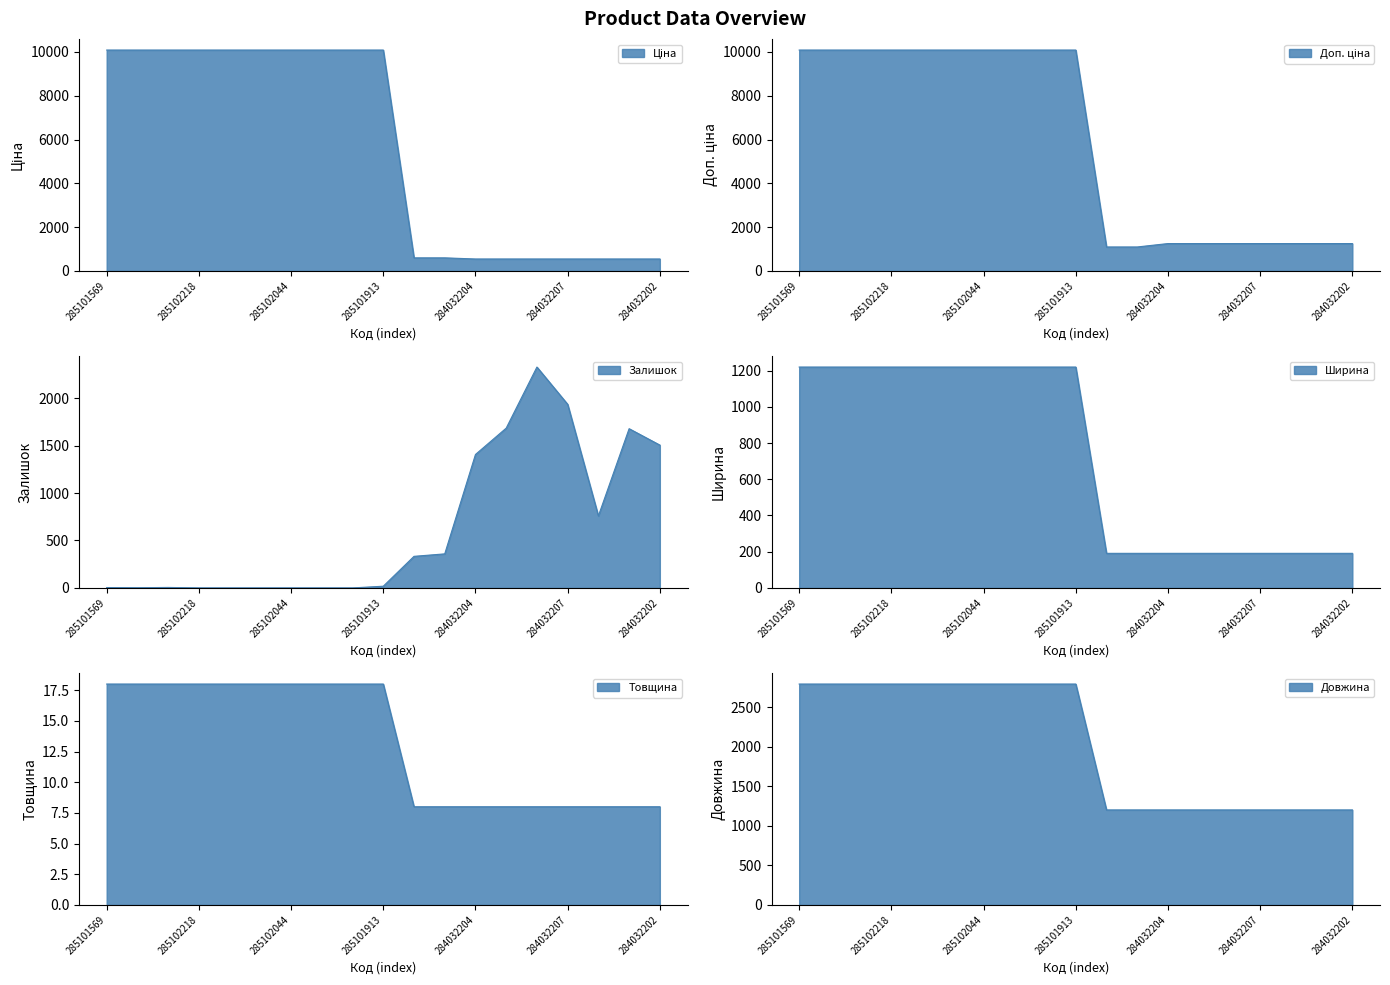

What are all the series names shown in the legend?

Ціна, Доп. ціна, Залишок, Ширина, Товщина, Довжина